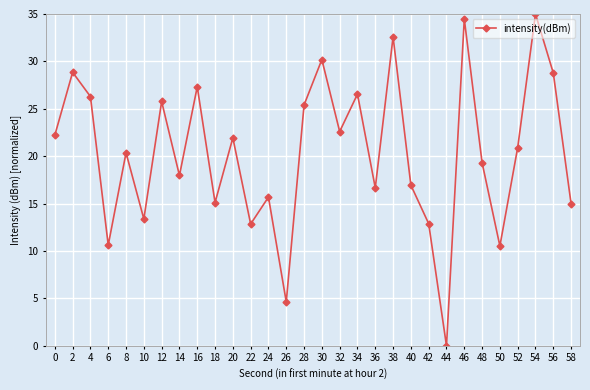

True or false: the data has more than 1 interior local peaks.

True